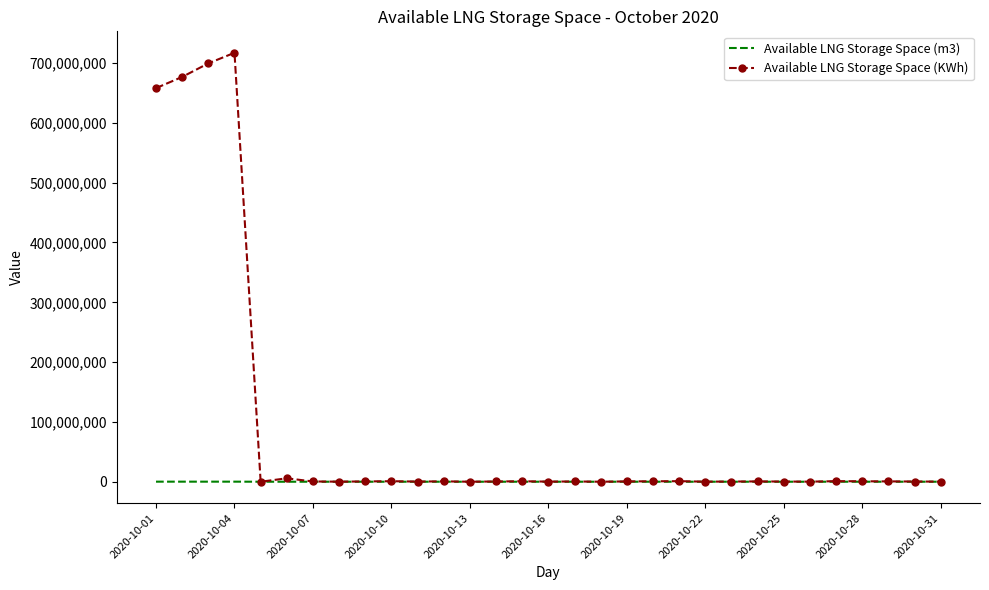

What is the maximum value shown in the chart?

717215966